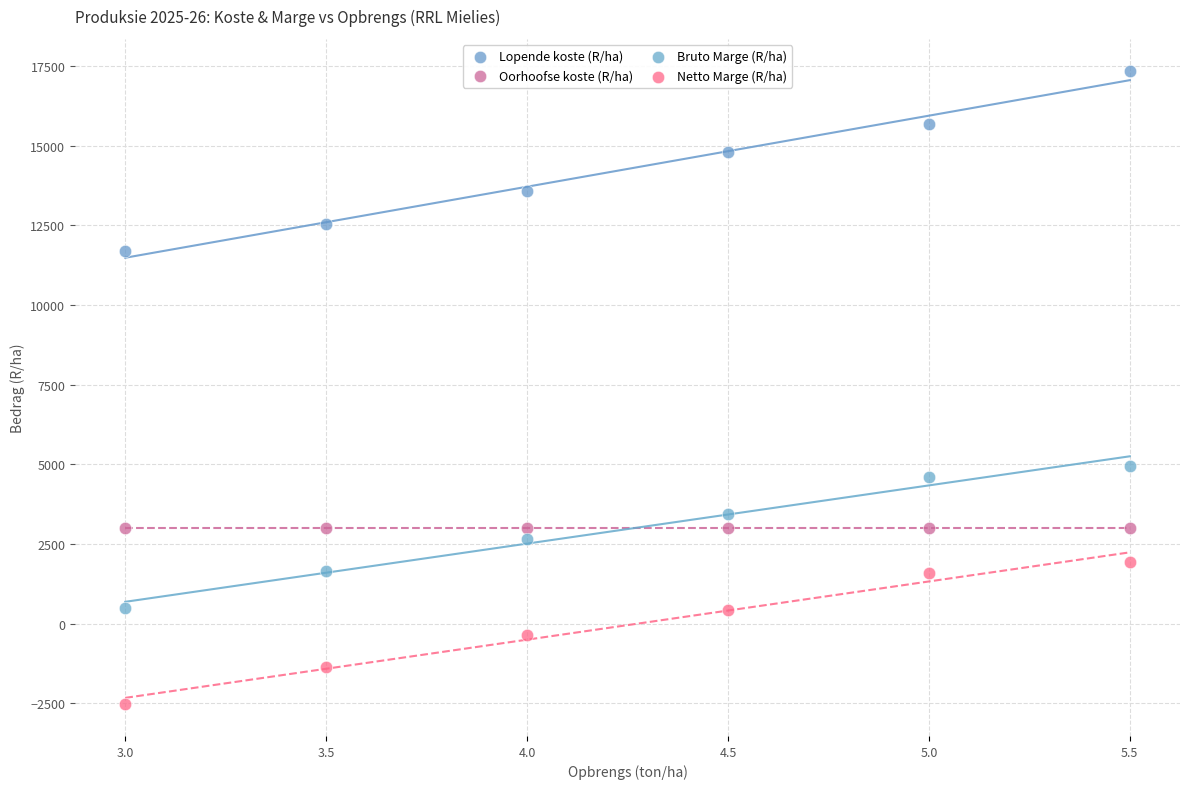

Across all series, what Y value is closest to 7413?

4950.2